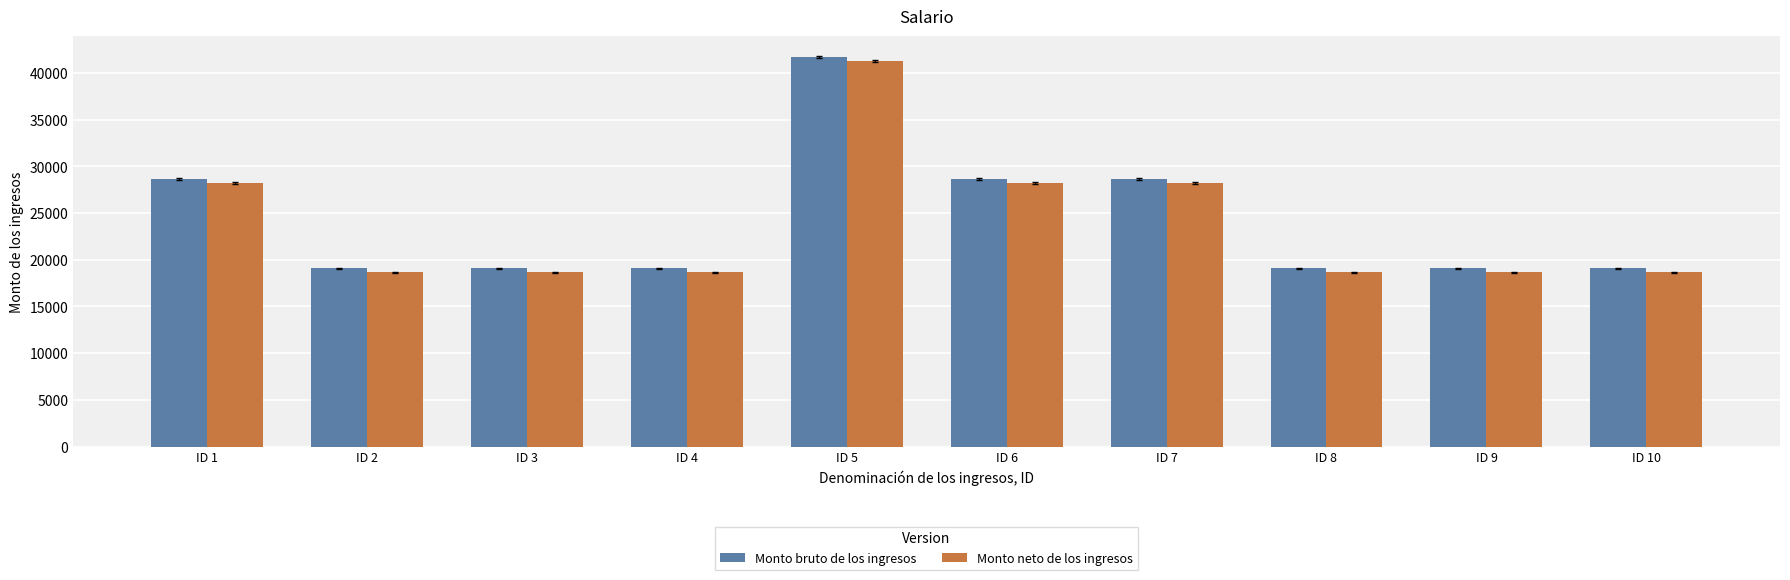

What is the difference between the Monto neto de los ingresos values at ID 3 and ID 1?

9540.0